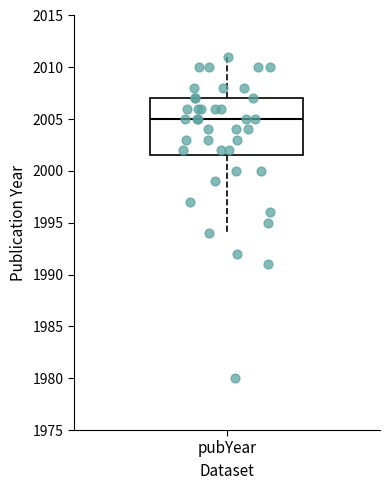

Transcribe this box plot: give where the median line is, the range the box spans, and where the two whiskers end, as read against the y-axis. The values are not printed on the chart, so give them approximately, as read against the axis.

median 2005.0, box 2001.5 to 2007.0, whiskers 1994.0 to 2011.0